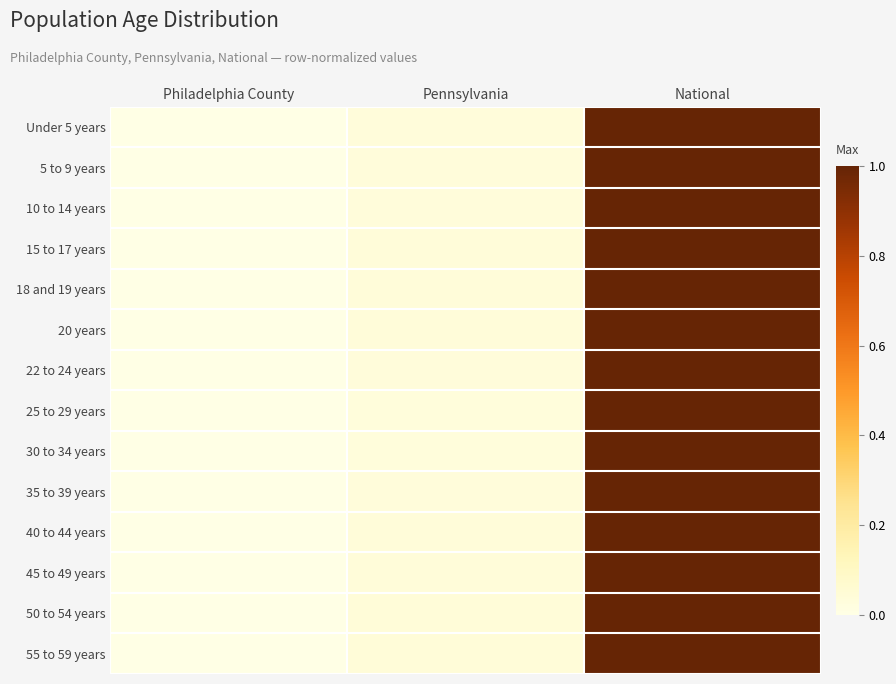

Which series has the largest range (max minus min)?

Under 5 years